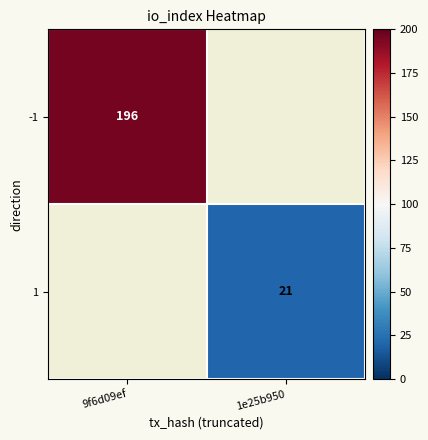

Is it true that 1 equals 11 at 1e25b950?

False